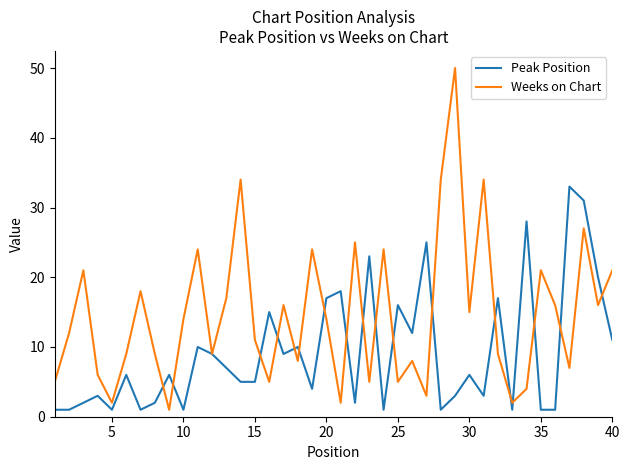

List the series in order of their peak value, lowest first.

Peak Position, Weeks on Chart